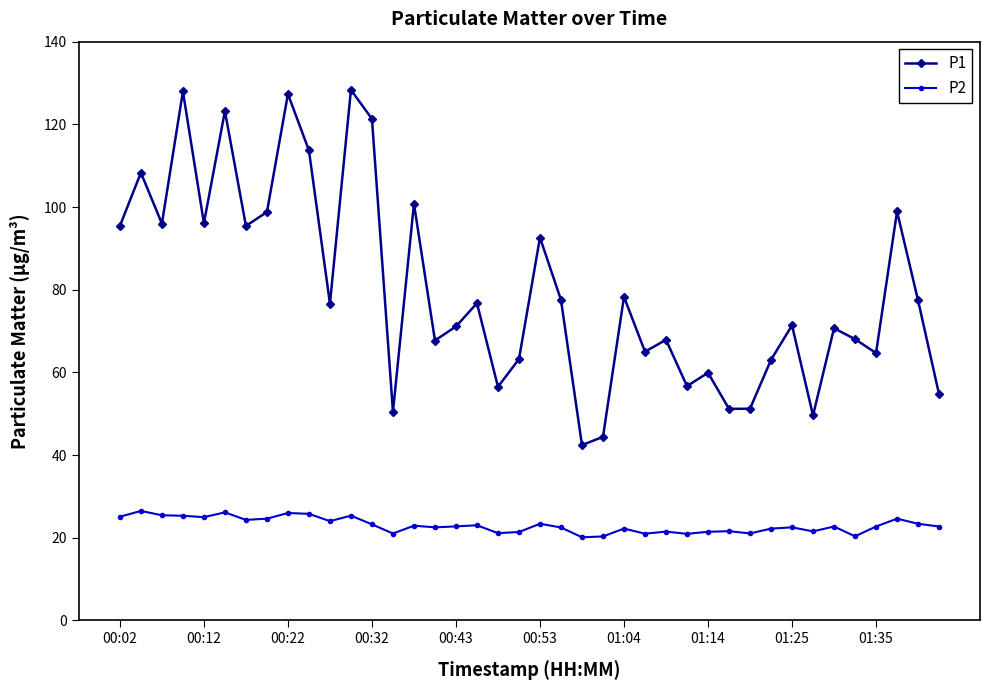

Rank the series by their average value, from highest to lowest.

P1, P2